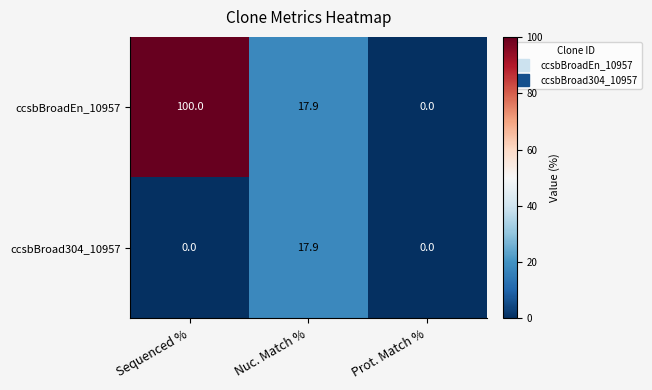

Which series has the largest total across all categories?

ccsbBroadEn_10957